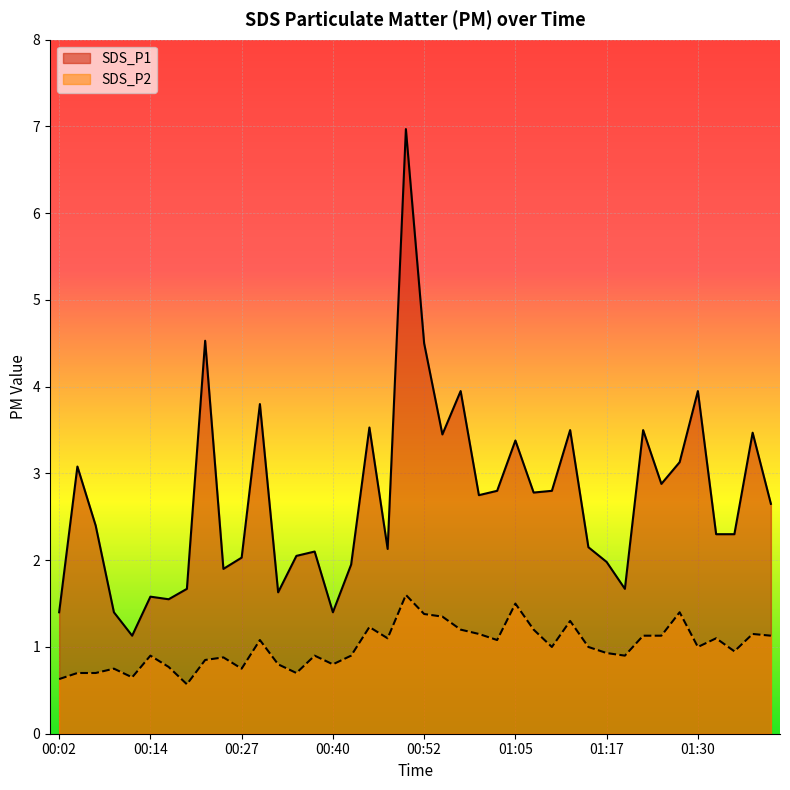

True or false: SDS_P2 and SDS_P1 cross at least once.

False